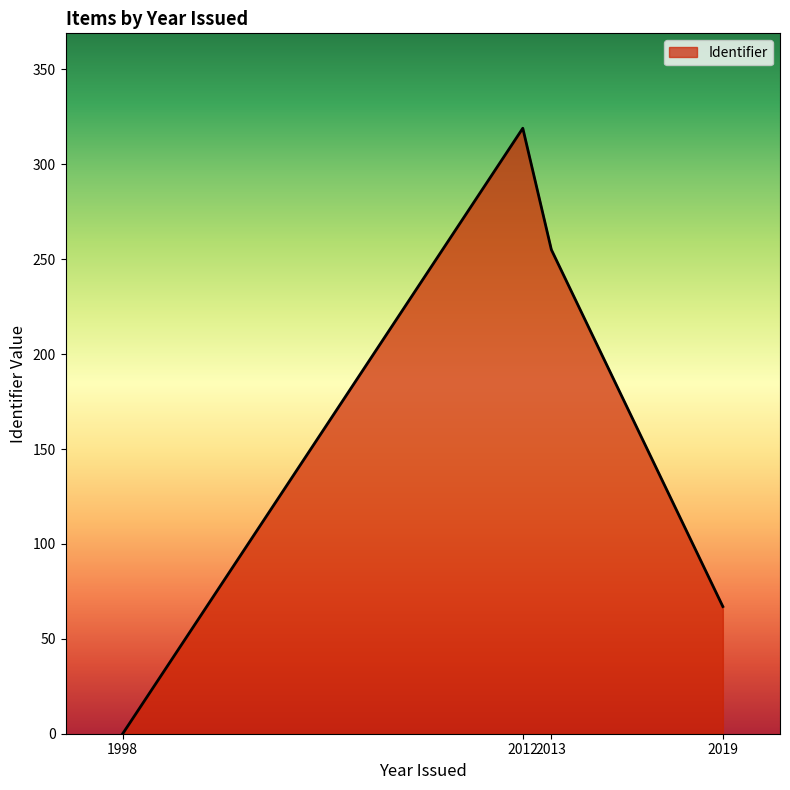

Rank the categories by value from highest to lowest.

2012, 2013, 2019, 1998